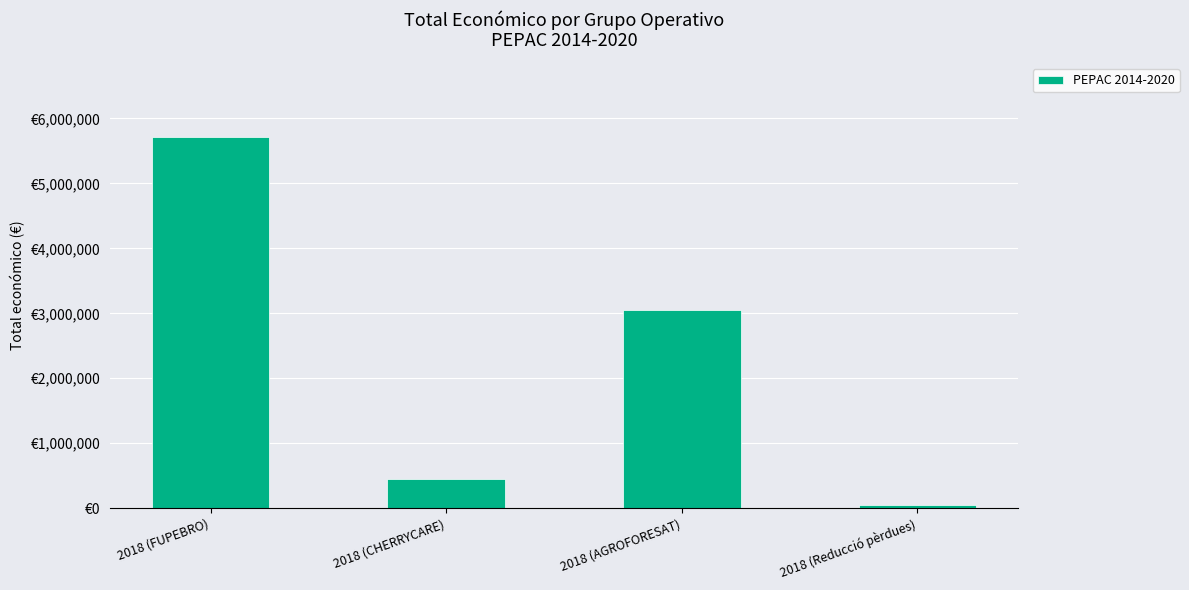

What is the difference between the values at 2018 (CHERRYCARE) and 2018 (Reducció pèrdues)?

397439